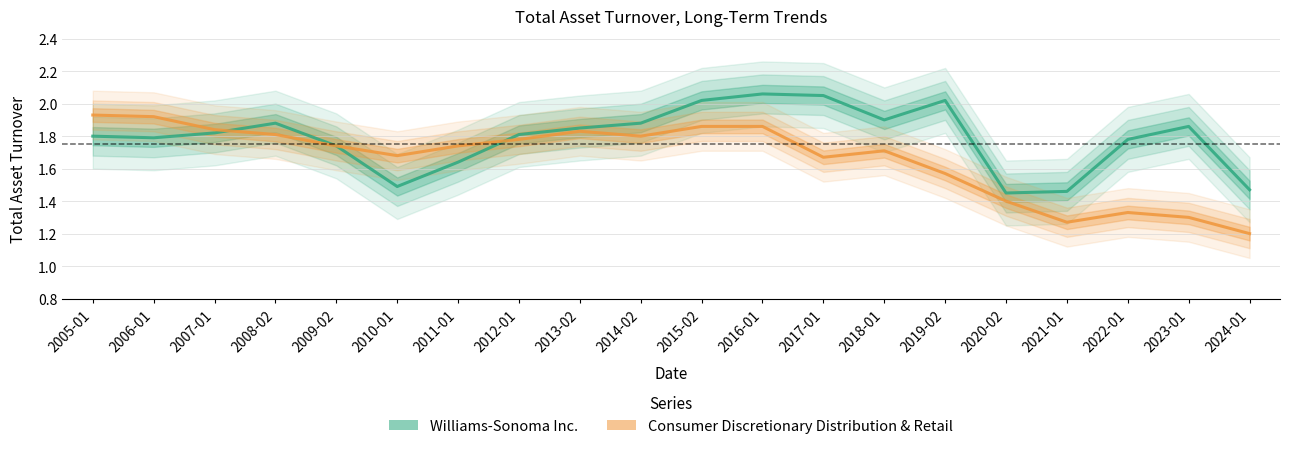

The value of Consumer Discretionary Distribution & Retail at 2016-01 is 1.9. True or false?

True